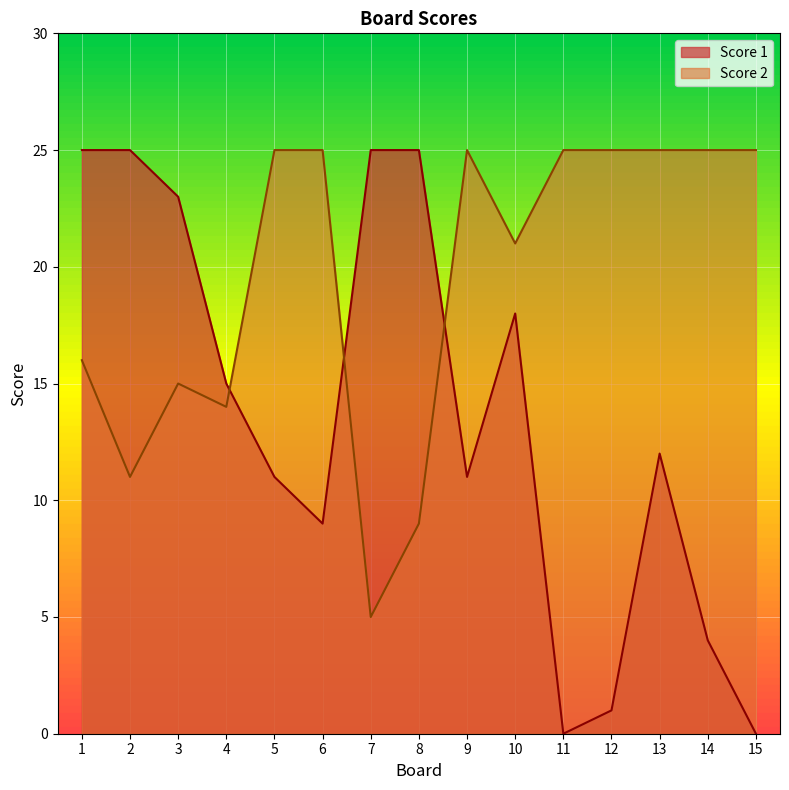

Which category has the highest value in the Score 2 series?

5